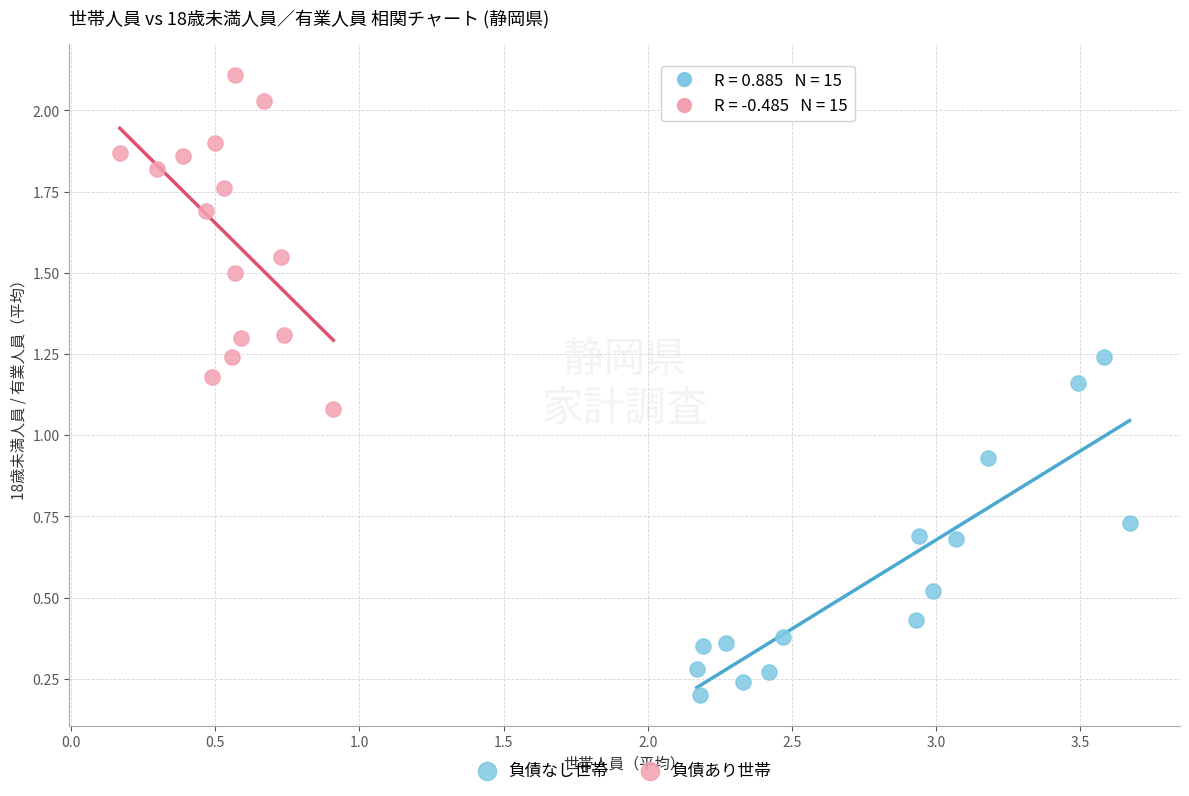

Which series contains the highest Y value?

負債あり世帯